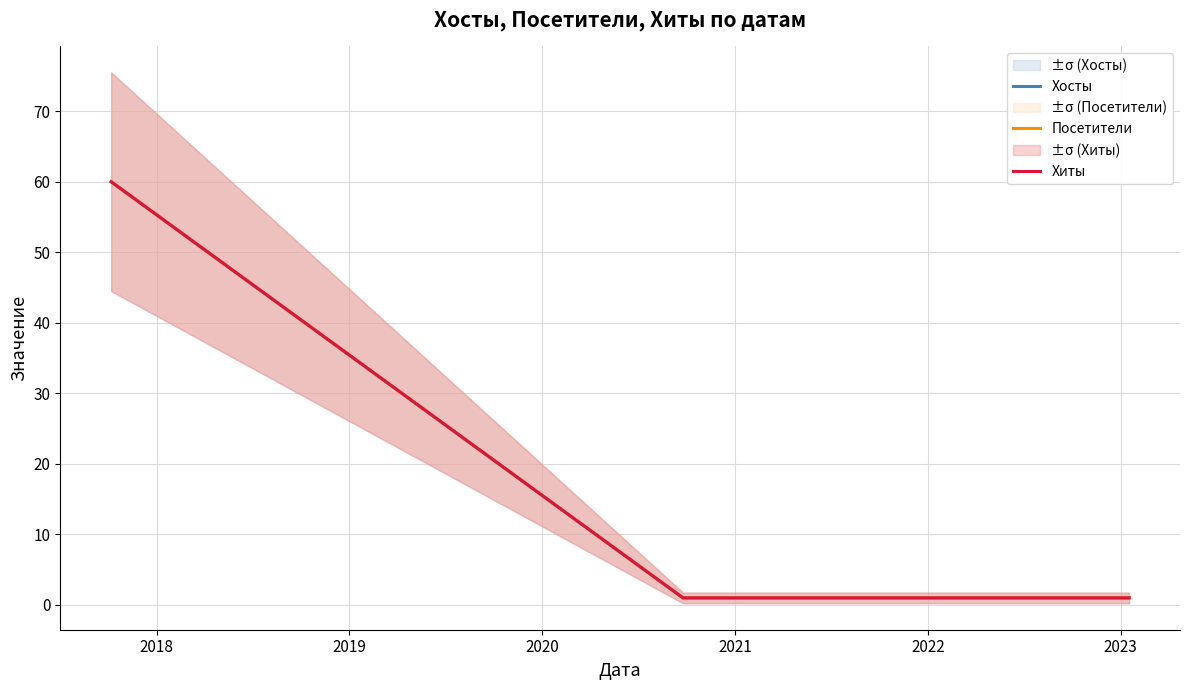

At which label does Хосты reach its minimum?

2018